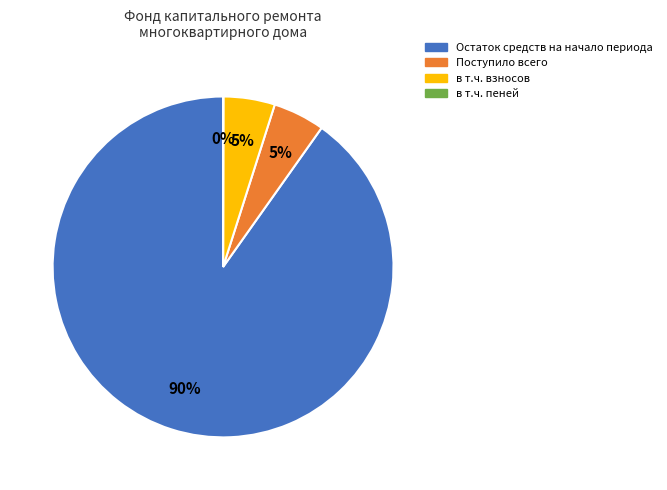

To the nearest percent, what is the combined percentage of в т.ч. взносов and Остаток средств на начало периода?

95%